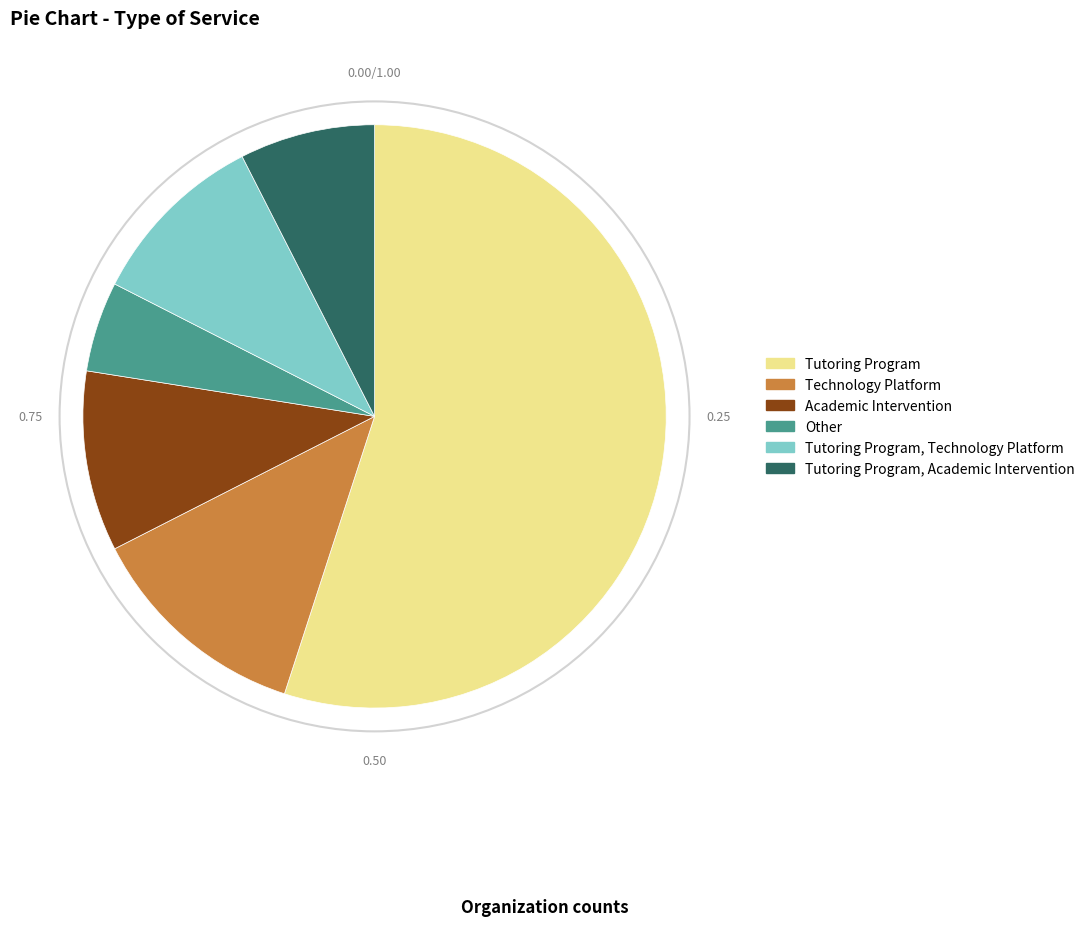

How many segments does this pie chart have?

6